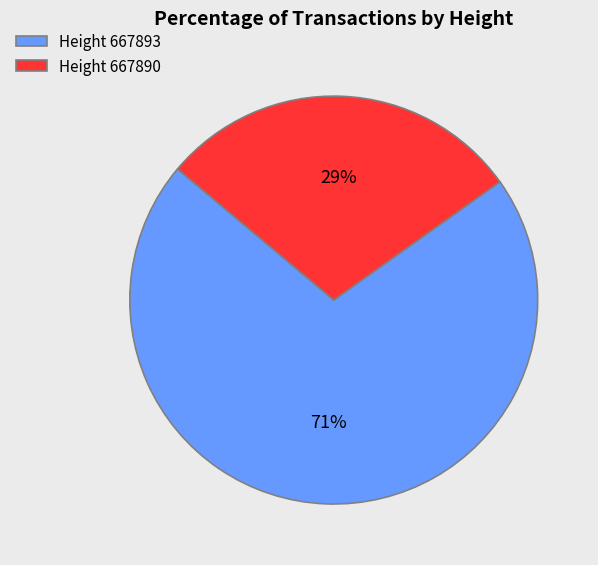

To the nearest percent, what is the difference between the largest and smallest slice percentages?

42%